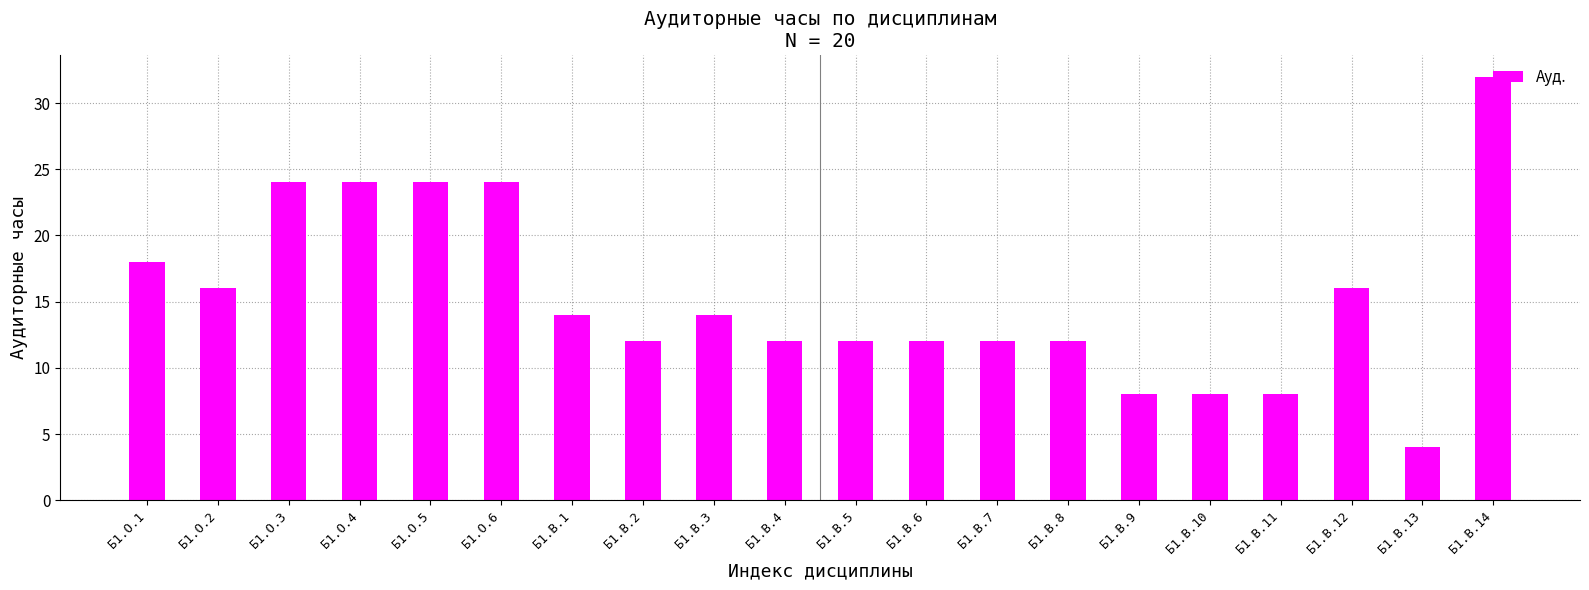

Where is the data nearest to the value 18?

Б1.О.1